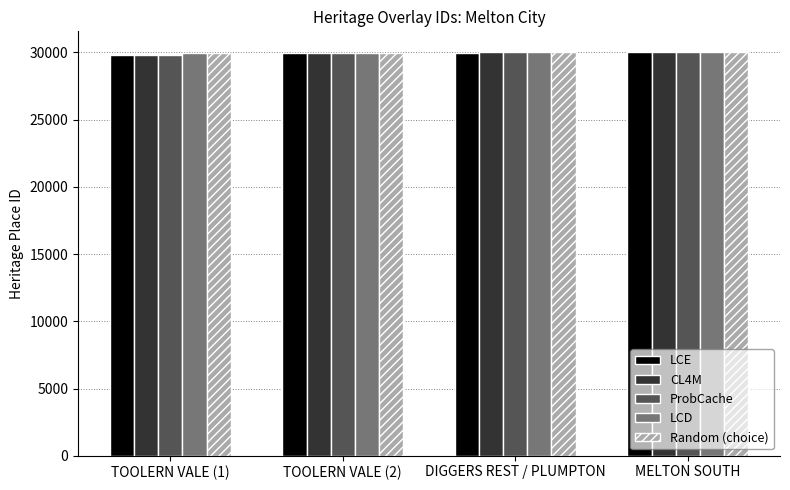

What is the spread (max minus min) of values at TOOLERN VALE (2)?

10